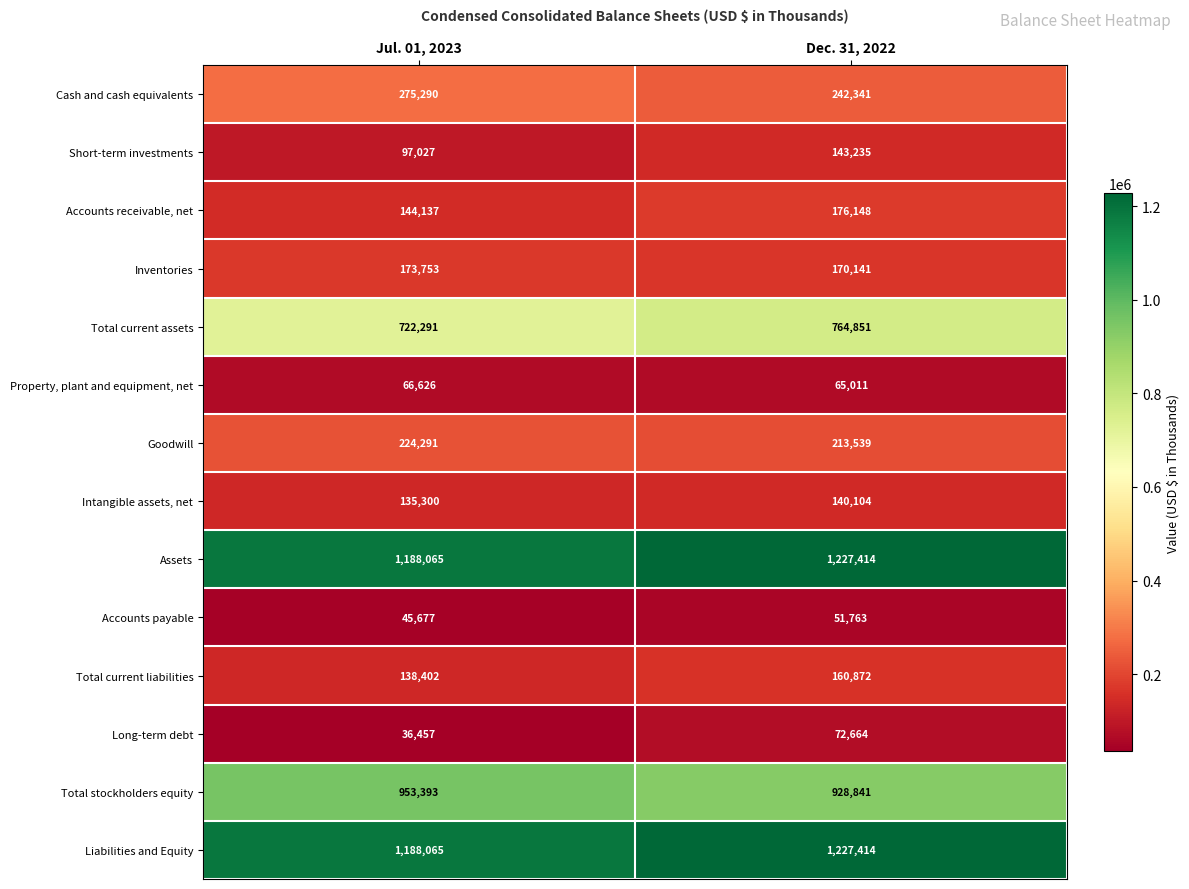

At which category is the sum across all series the highest?

Dec. 31, 2022